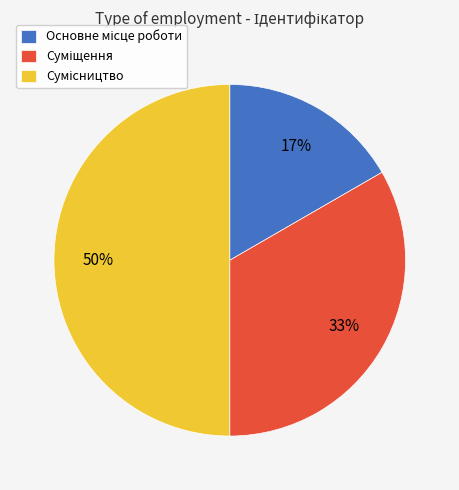

To the nearest percent, what is the difference between the largest and smallest slice percentages?

33%